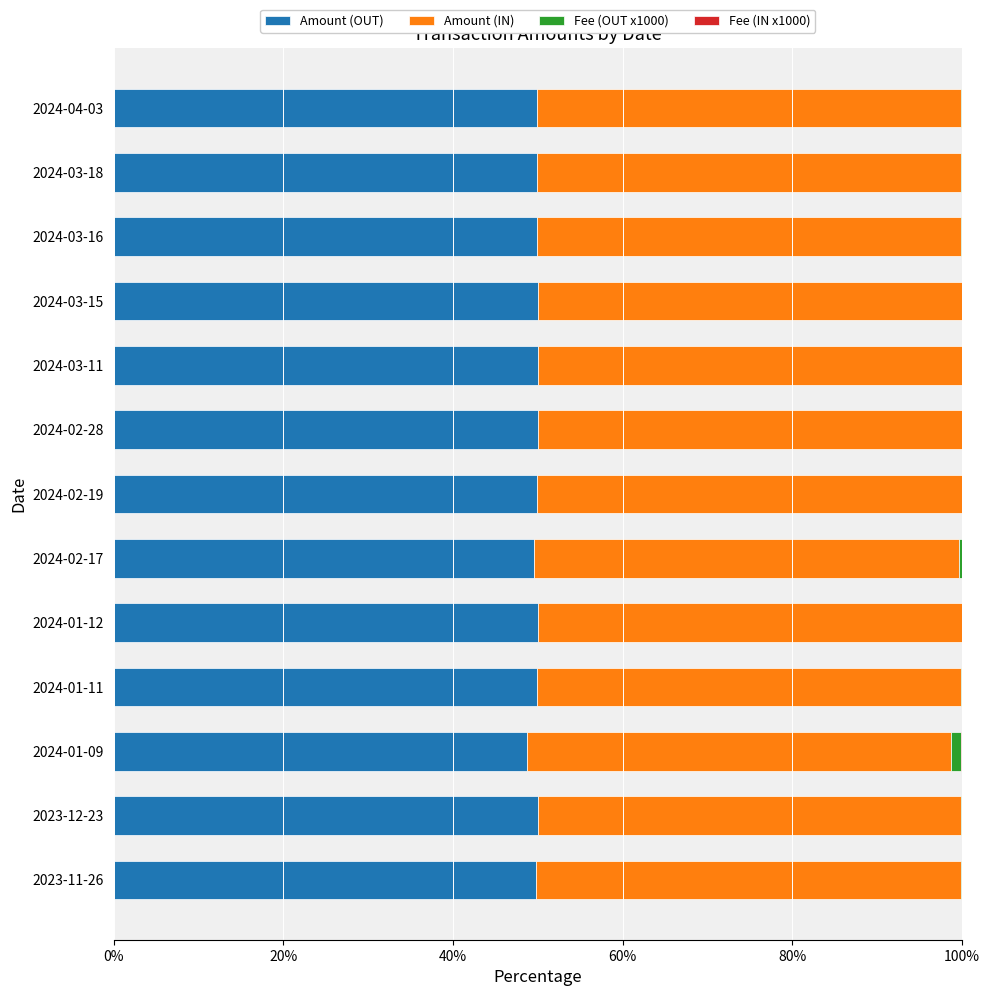

Count the number of categories in the chart.

13